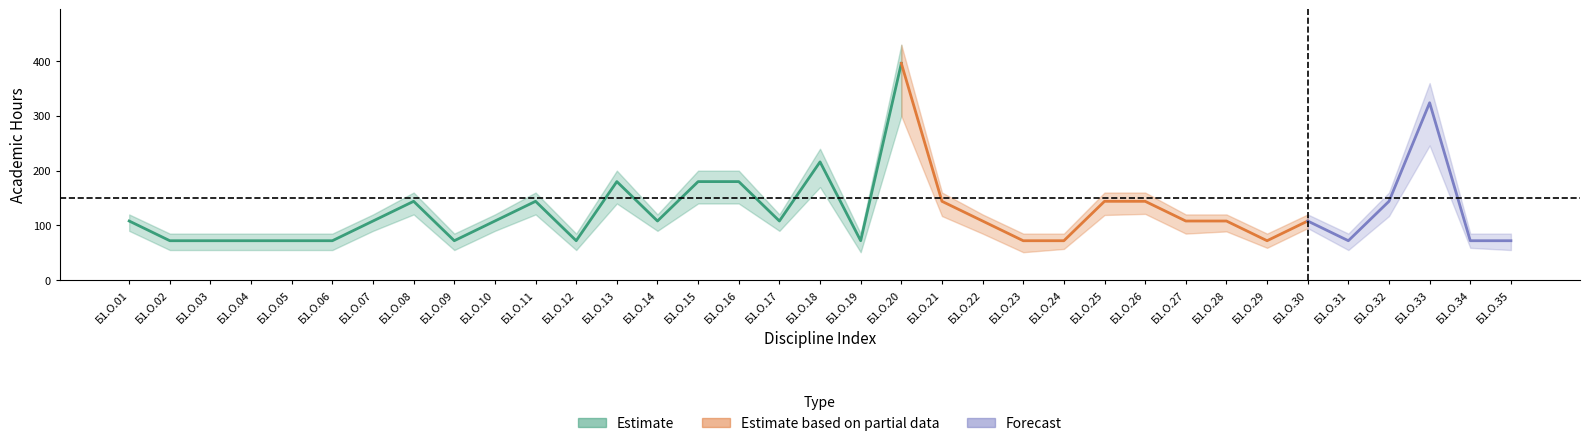

How many interior local valleys does the lower series have?

9